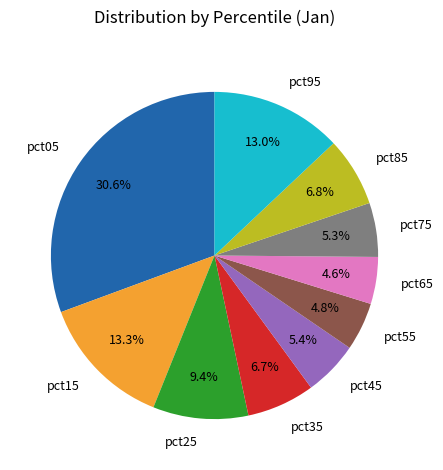

Is it true that pct15 is 28% of the pie?

False